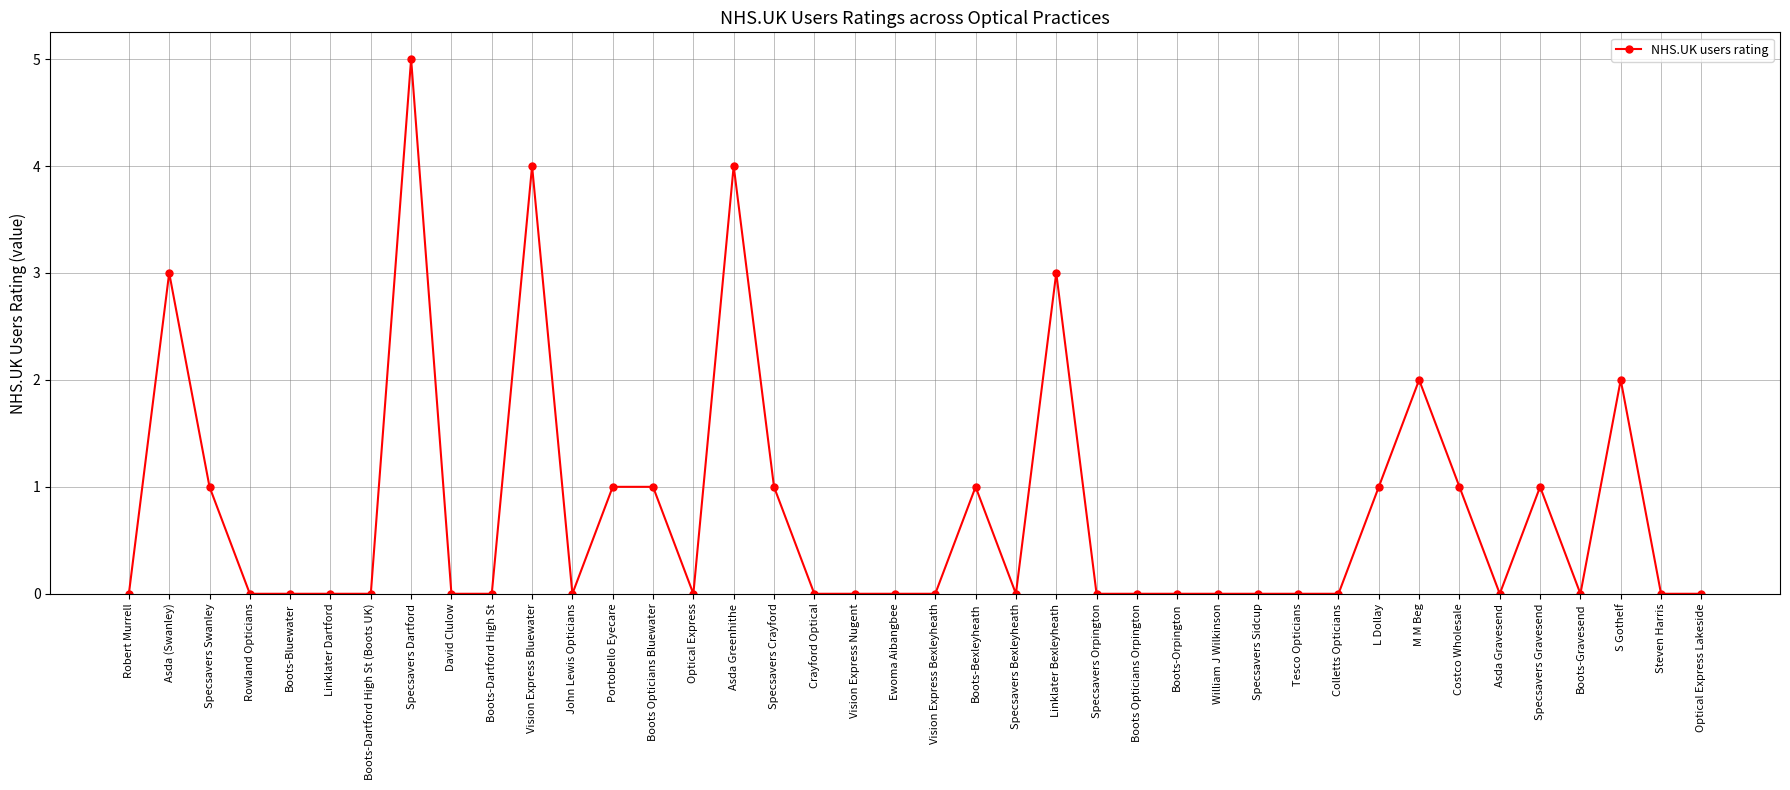

Where is the first local maximum?

Asda (Swanley)